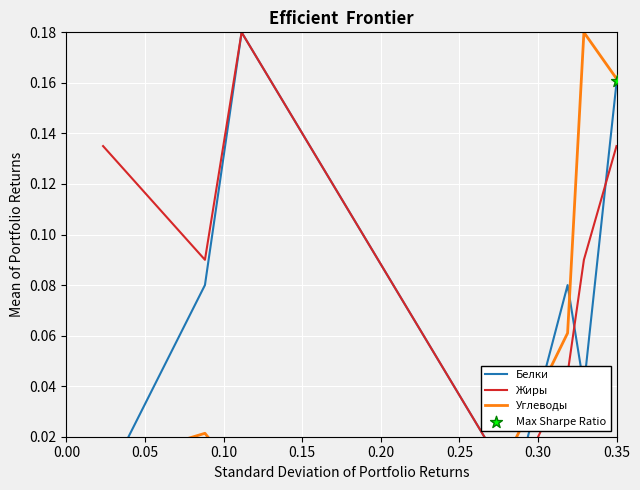

Which series has the largest Y range (max minus min)?

Белки